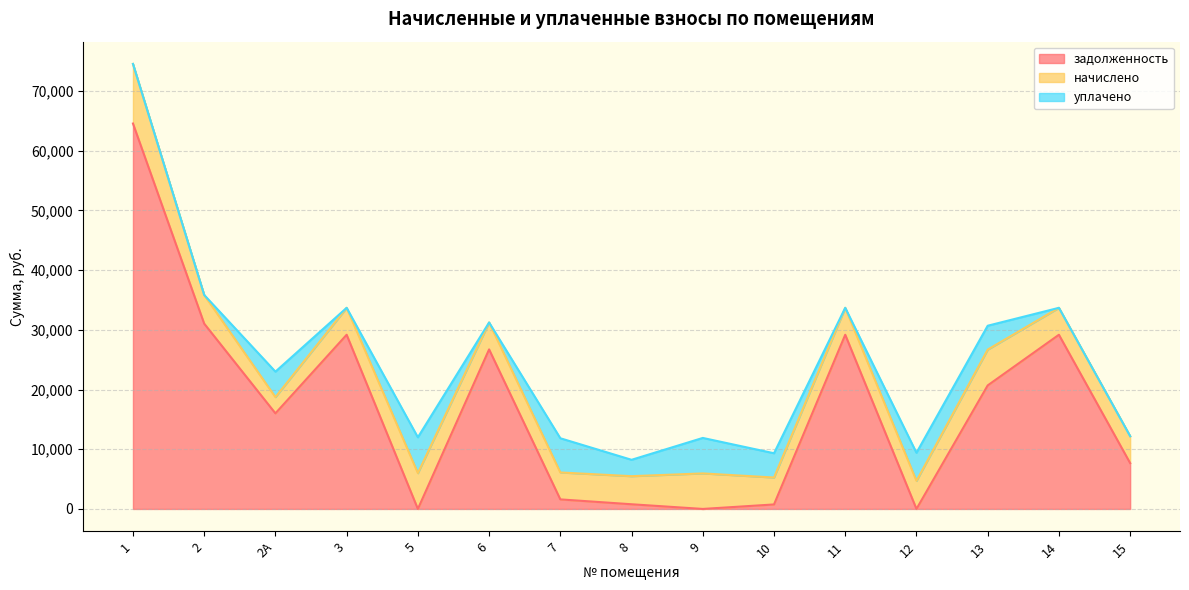

What is the average value of the уплачено series?

2496.9